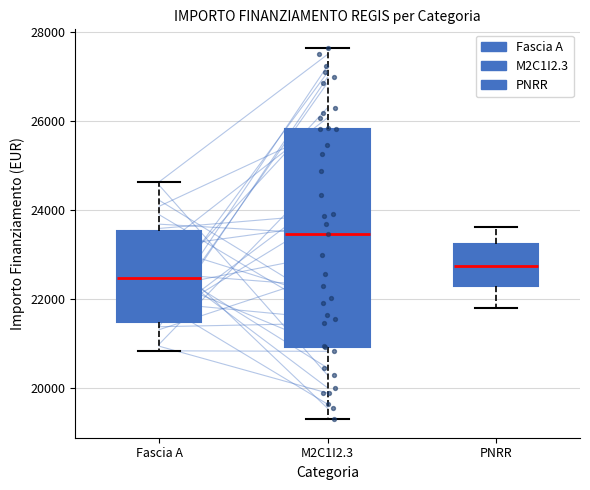

Reading left to right, read every box against the y-axis: the position of its median line, the range the box covers, and the ends of its whiskers. The values are not printed on the chart, so give them approximately, as read against the axis.

Fascia A: median 22400, box 21400 to 23600, whiskers 20800 to 24600
M2C1I2.3: median 23400, box 21000 to 25800, whiskers 19200 to 27600
PNRR: median 22800, box 22200 to 23200, whiskers 21800 to 23600